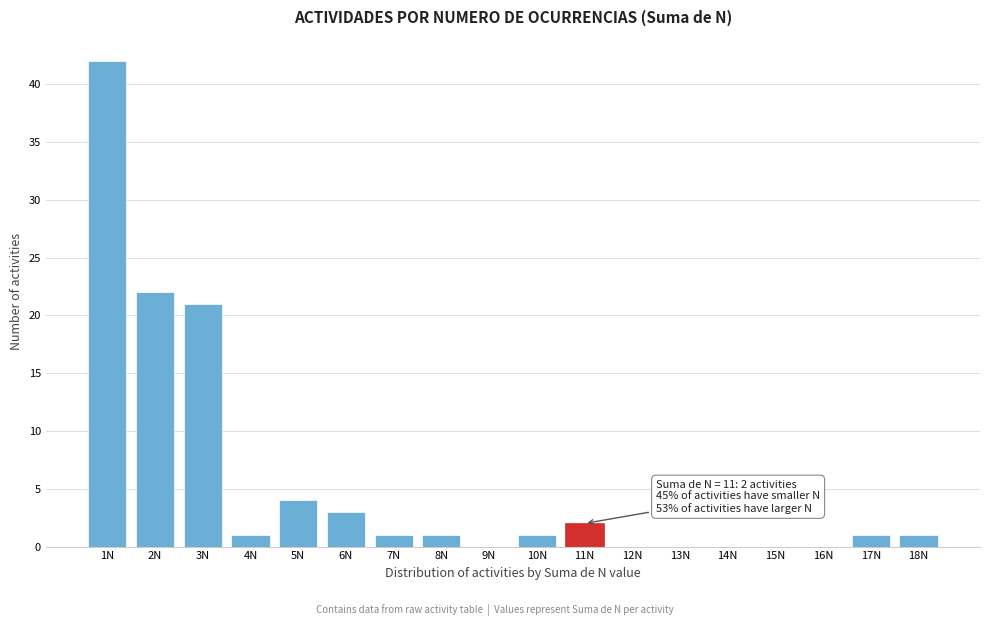

Reading left to right, extract all data points from this chart.

1N=42	2N=22	3N=21	4N=1	5N=4	6N=3	7N=1	8N=1	9N=0	10N=1	11N=2	12N=0	13N=0	14N=0	15N=0	16N=0	17N=1	18N=1